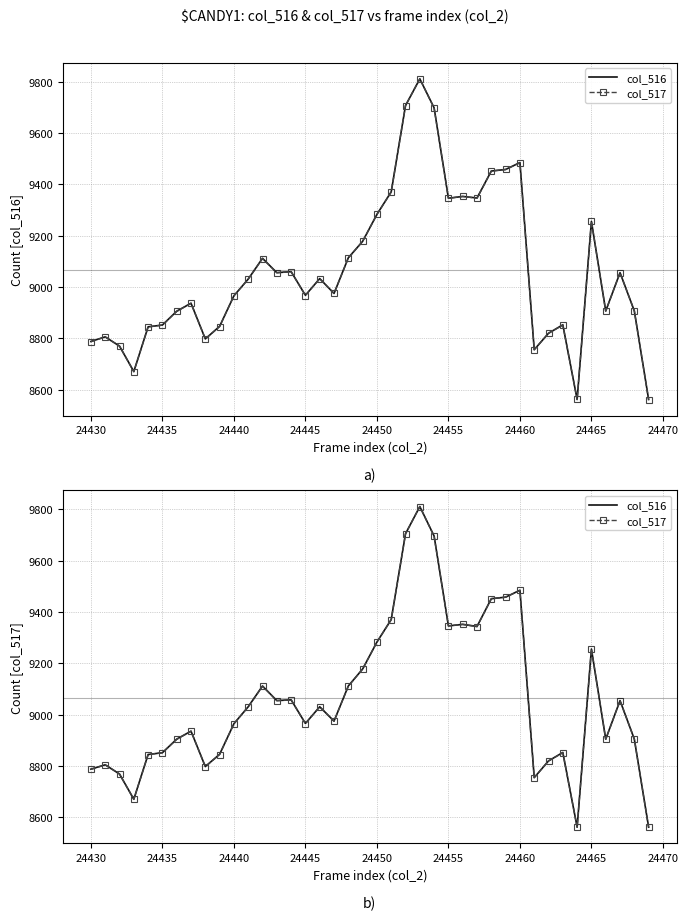

True or false: col_516 has more than 1 points higher than both neighbors.

True